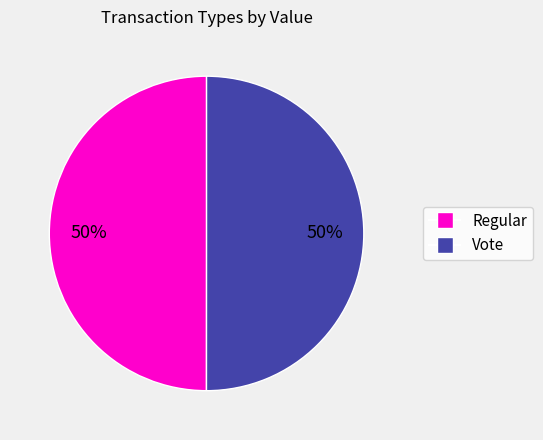

To the nearest percent, what is the average slice percentage?

50%